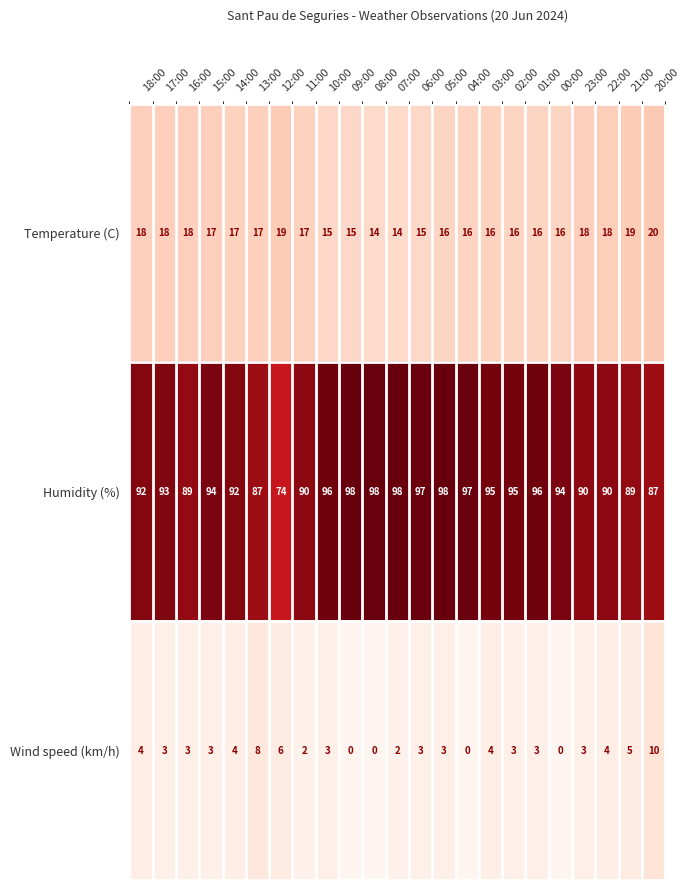

Count the Temperature (C) values in the range 16 to 18.

15